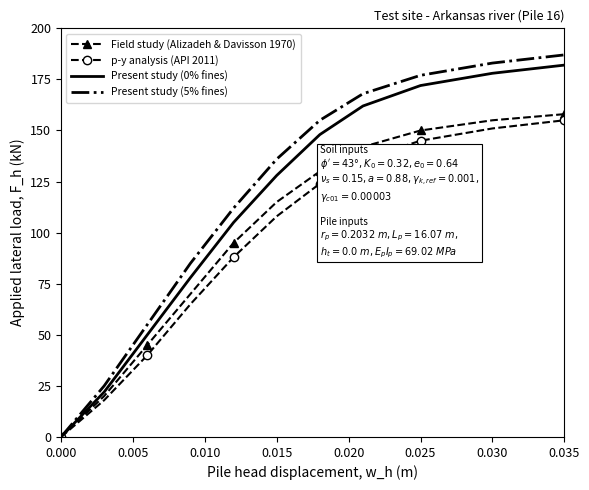

Which series has the largest range (max minus min)?

Present study (5% fines)